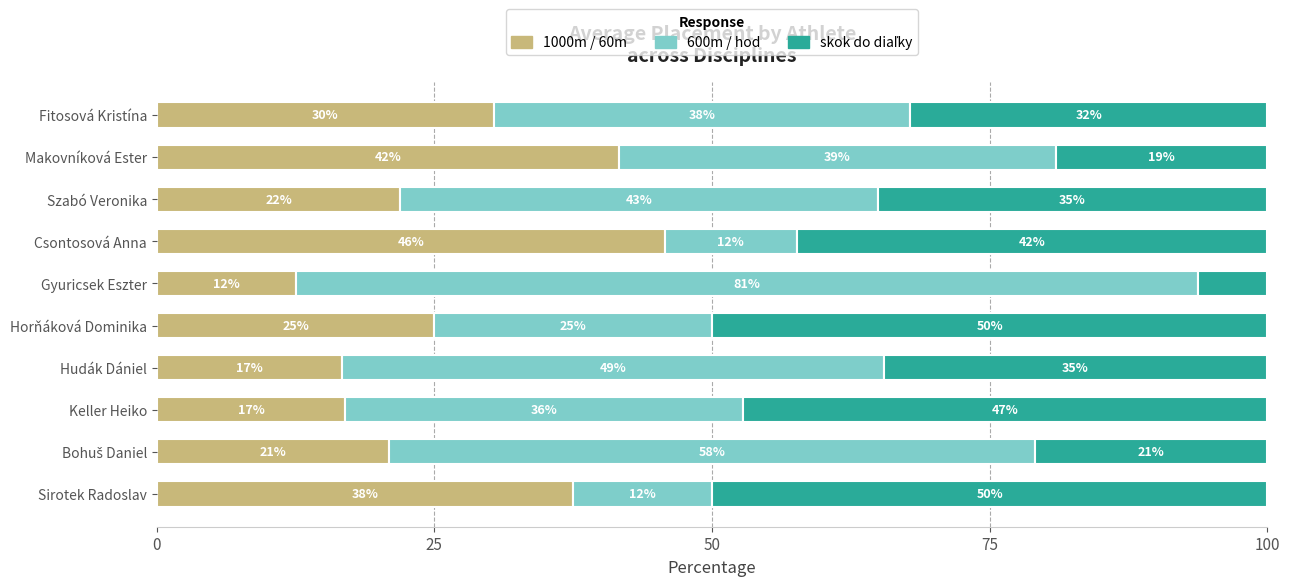

What is the lowest value of the 1000m / 60m series?

12.5